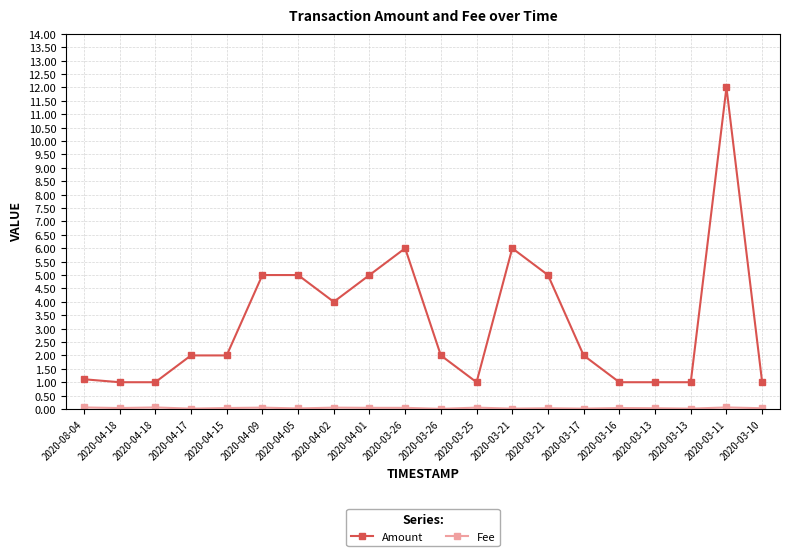

How many lines are shown in the chart?

2